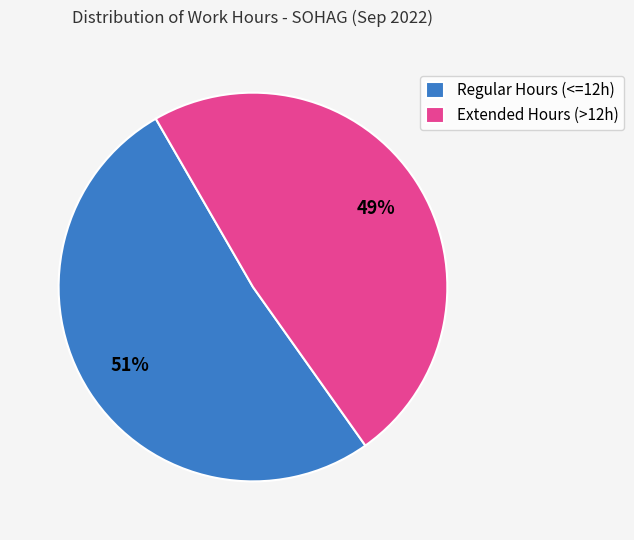

Combined, do Regular Hours (<=12h) and Extended Hours (>12h) account for over 50%?

Yes